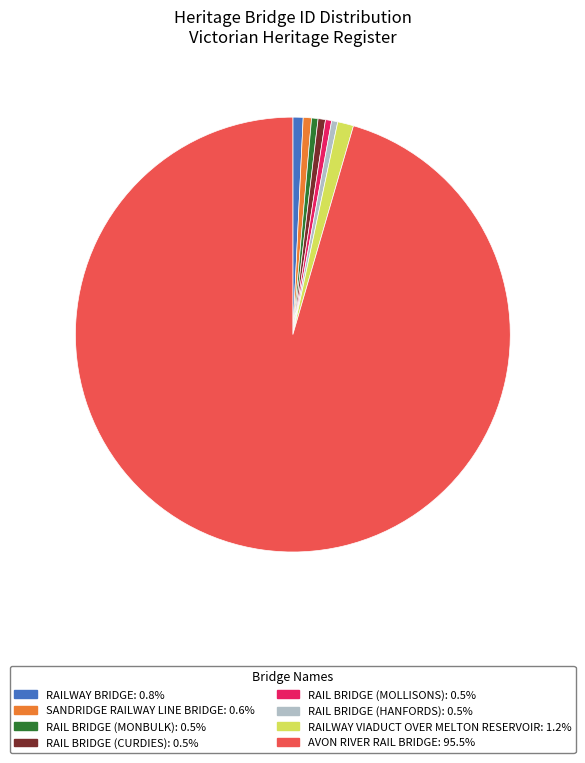

Which category has the biggest portion of the pie?

AVON RIVER RAIL BRIDGE